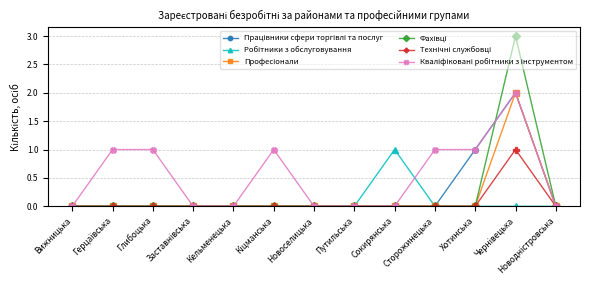

What is the greatest value displayed?

3